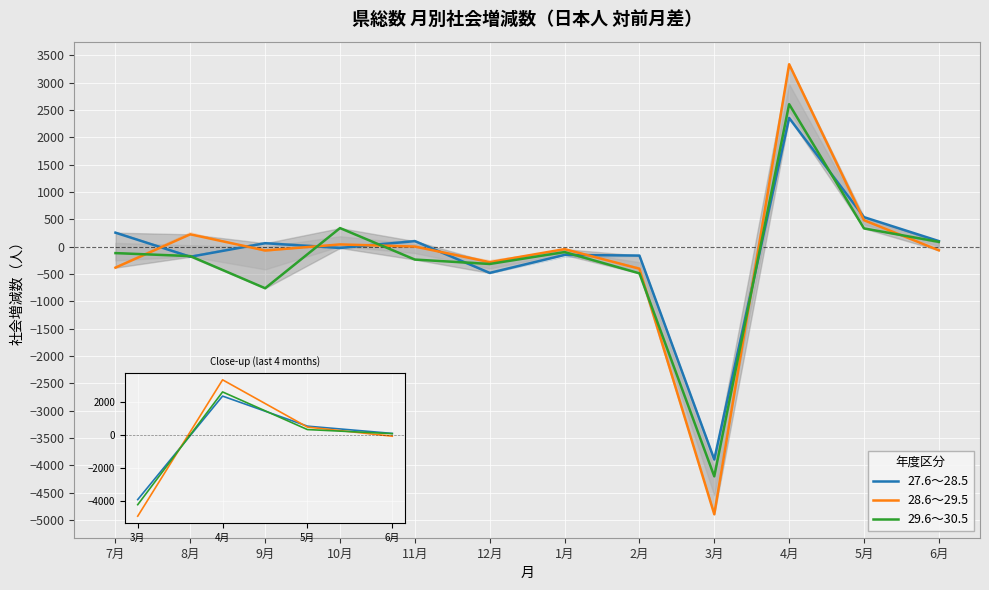

What are all the series names shown in the legend?

27.6～28.5, 28.6～29.5, 29.6～30.5